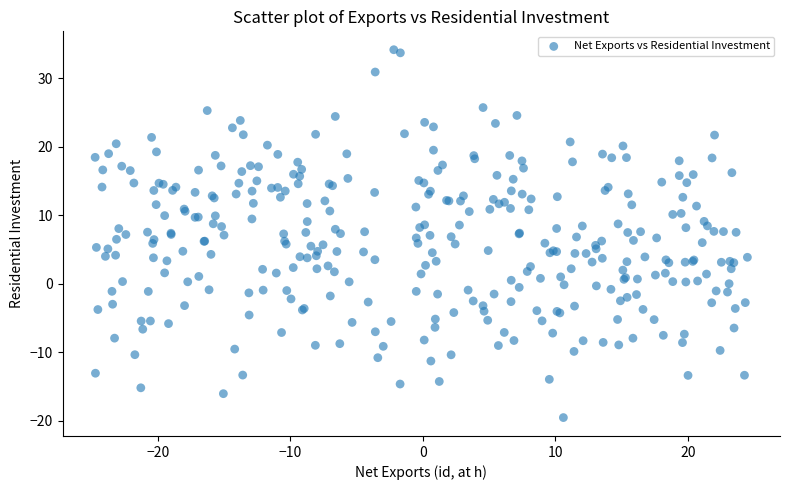

What is the range of Y values (max minus min)?

53.7